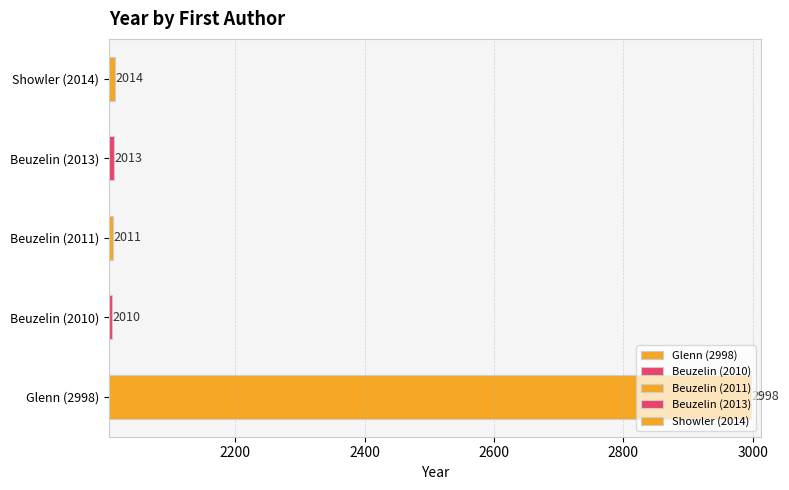

What is the difference between the maximum and minimum values?

988